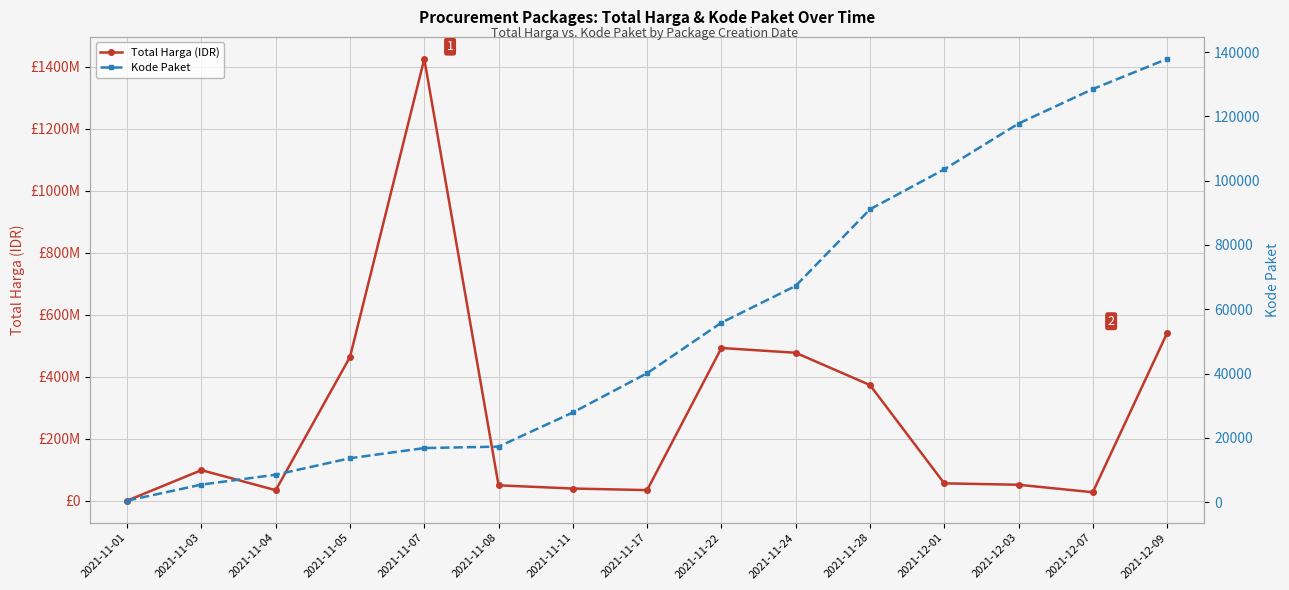

True or false: Total Harga (IDR) and Kode Paket cross at least once.

False